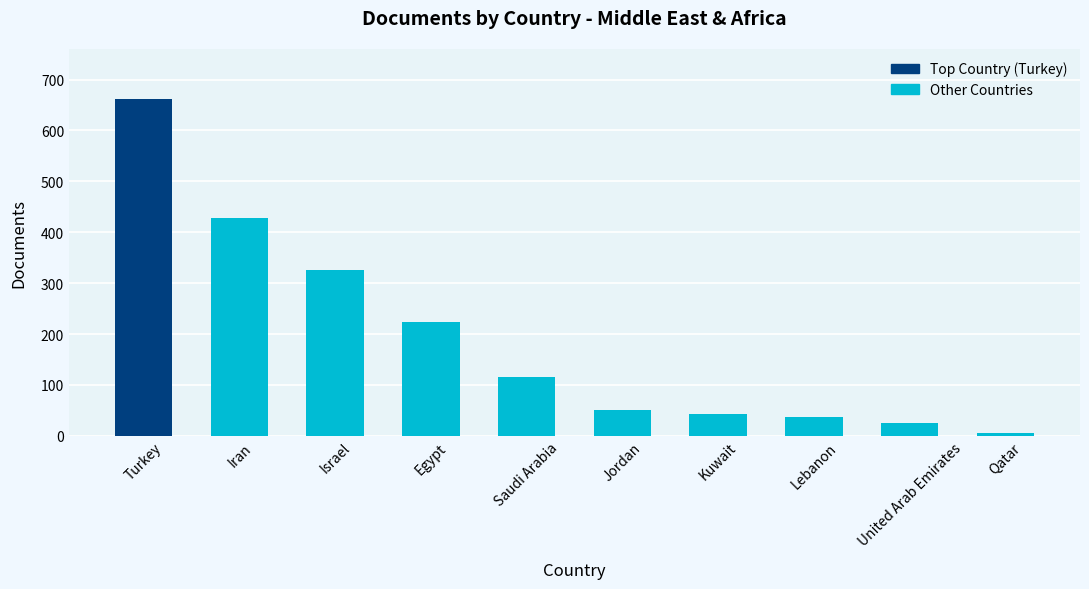

What is the sum of all values?

1916